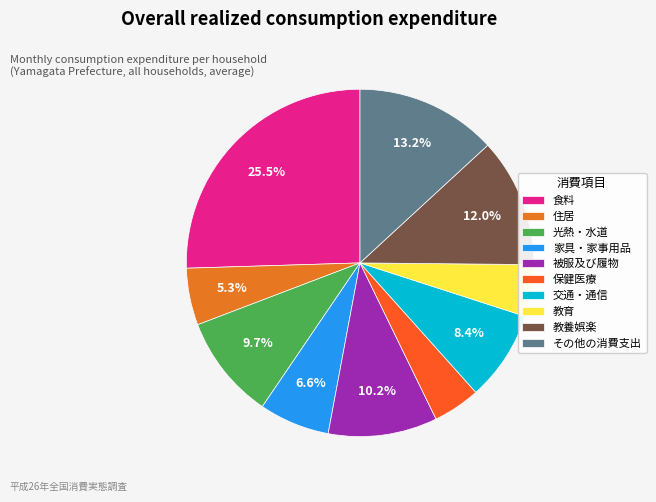

To the nearest percent, what percentage of the pie is 交通・通信?

8%